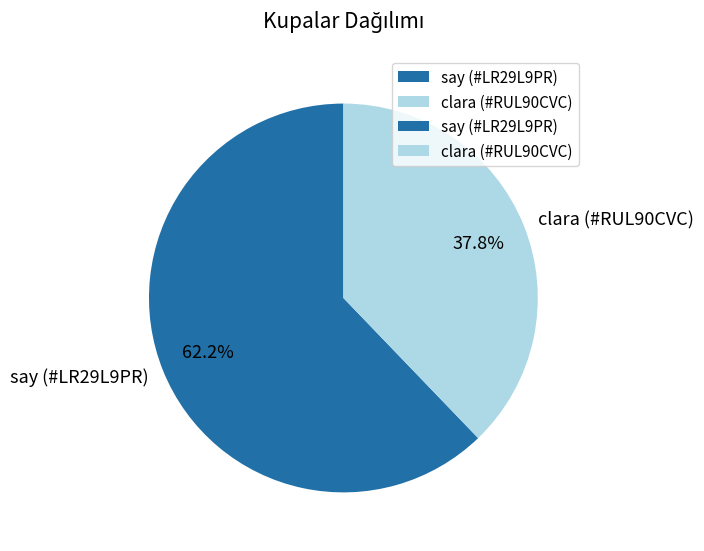

Do clara (#RUL90CVC) and say (#LR29L9PR) together represent more than half of the pie?

Yes